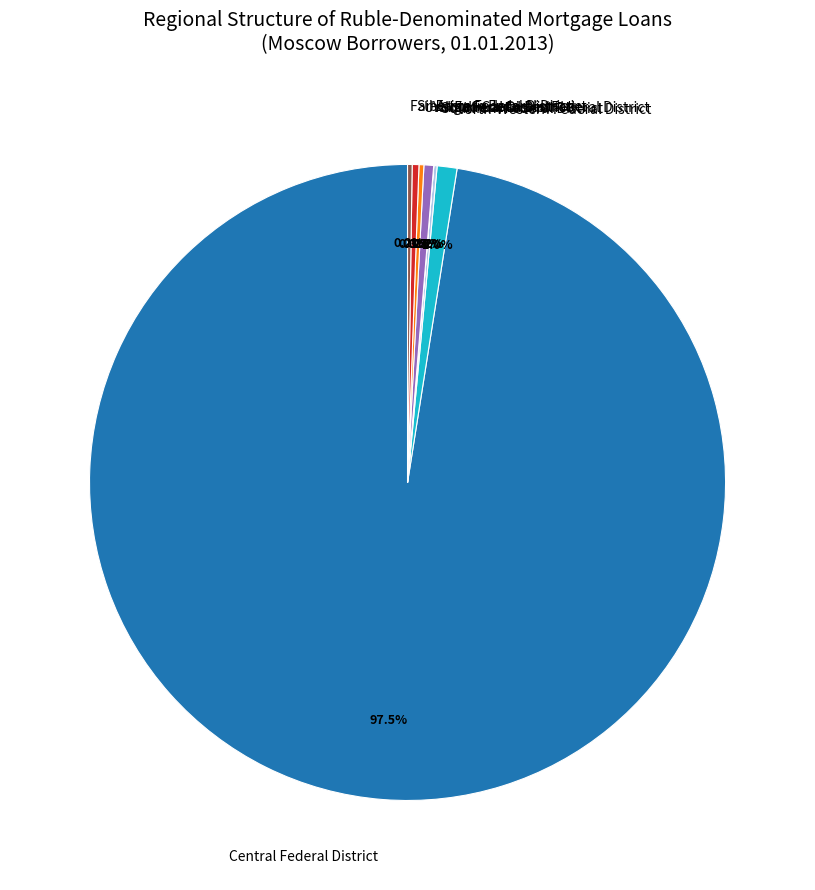

Which slice is the largest?

Central Federal District